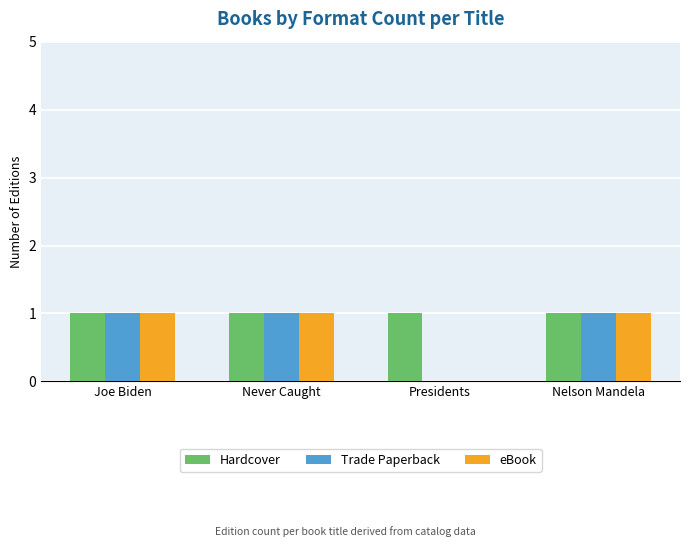

The value of Hardcover at Nelson Mandela is 1. True or false?

True